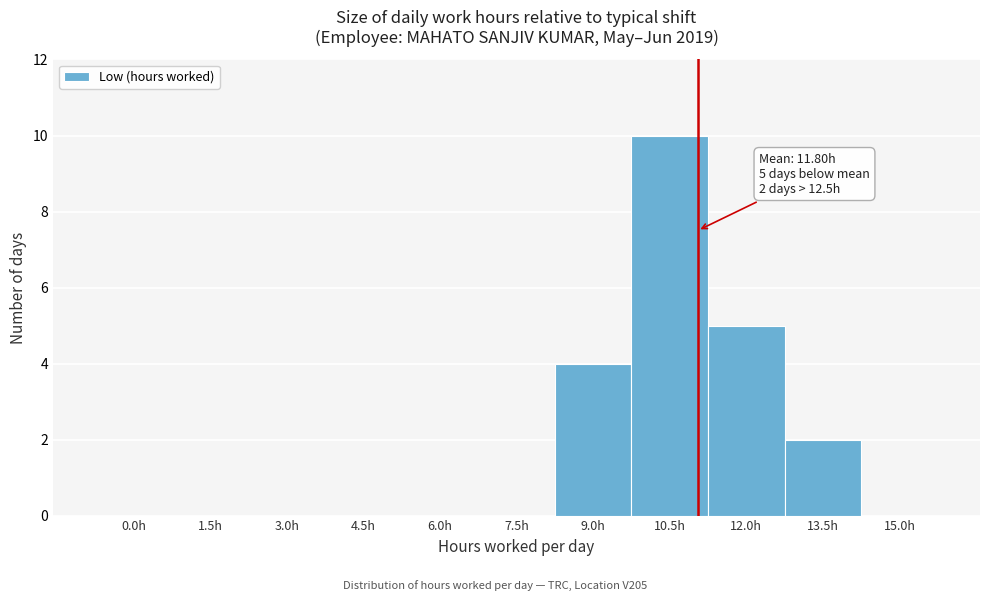

Reading left to right, extract all data points from this chart.

0.0h=0	1.5h=0	3.0h=0	4.5h=0	6.0h=0	7.5h=0	9.0h=4	10.5h=10	12.0h=5	13.5h=2	15.0h=0